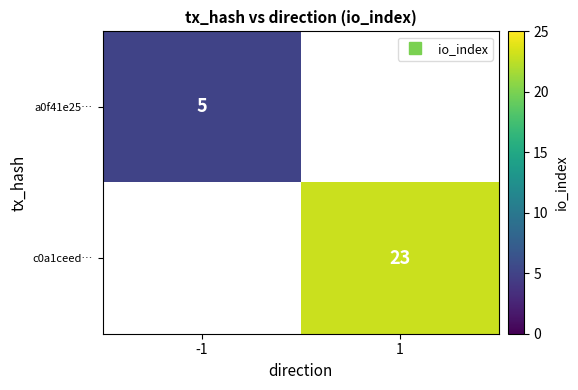

How many distinct data groups are displayed?

2